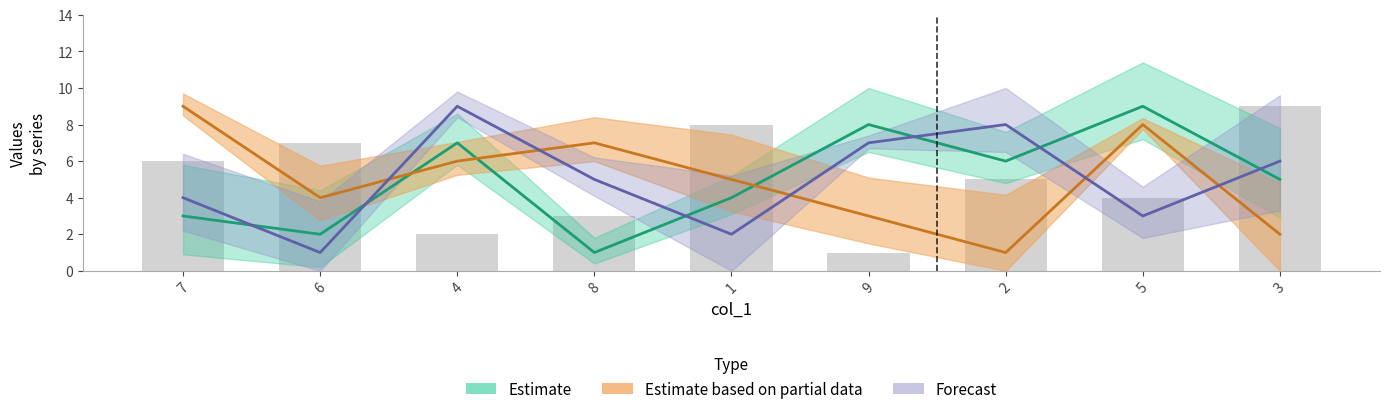

True or false: the data shows 3 at 4.

False